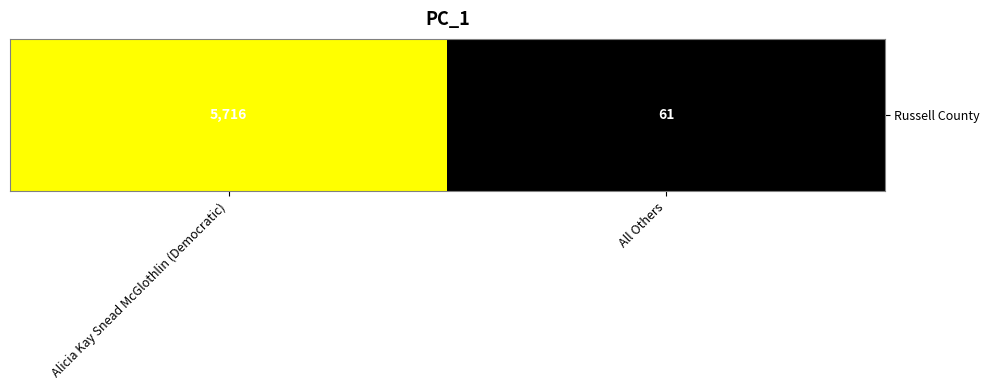

List the labels in order of value, largest first.

Alicia Kay Snead McGlothlin (Democratic), All Others